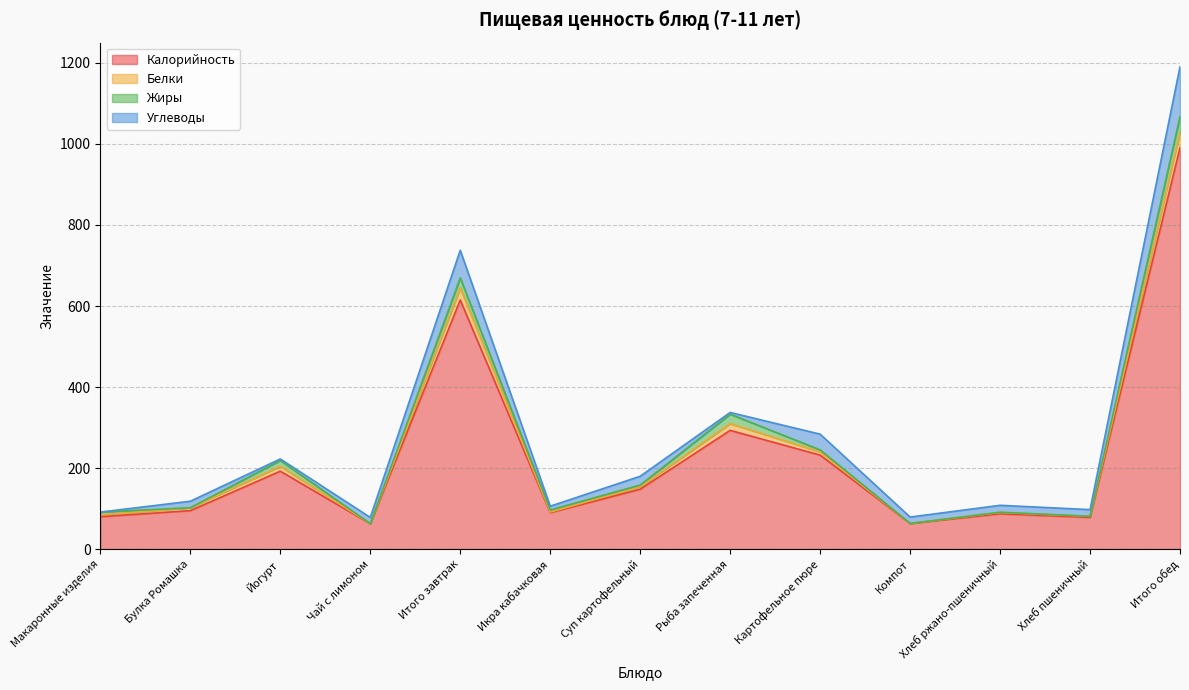

Which series changed the most between Рыба запеченная and Итого обед?

Калорийность